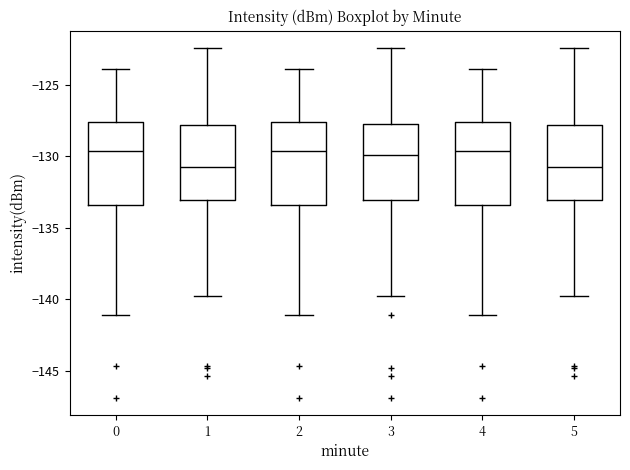

Where is the upper edge of the box at x = 5 on the y-axis? The values are not printed on the chart, so give them approximately, as read against the axis.

-128.0